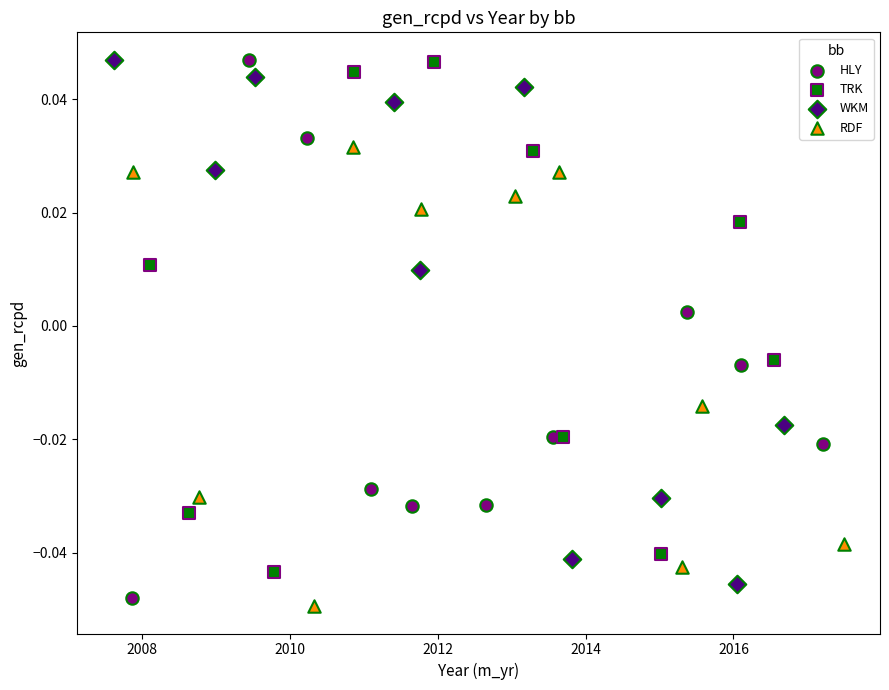

What are all the series names shown in the legend?

HLY, TRK, WKM, RDF